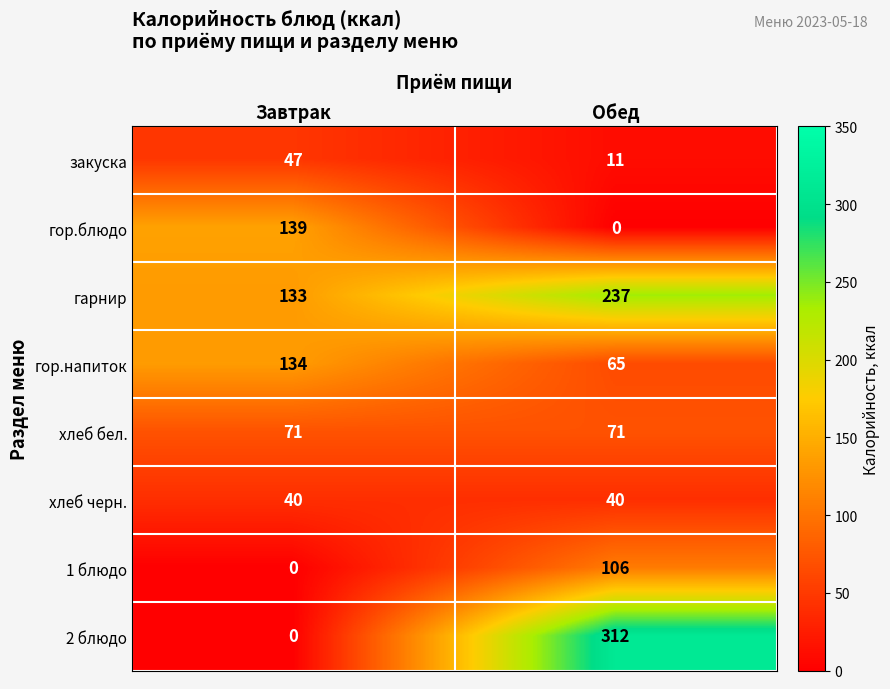

Reading left to right, what are all the values shown in this chart?

закуска: Завтрак=47	Обед=11
гор.блюдо: Завтрак=139	Обед=0
гарнир: Завтрак=133	Обед=237
гор.напиток: Завтрак=134	Обед=65
хлеб бел.: Завтрак=71	Обед=71
хлеб черн.: Завтрак=40	Обед=40
1 блюдо: Завтрак=0	Обед=106
2 блюдо: Завтрак=0	Обед=312